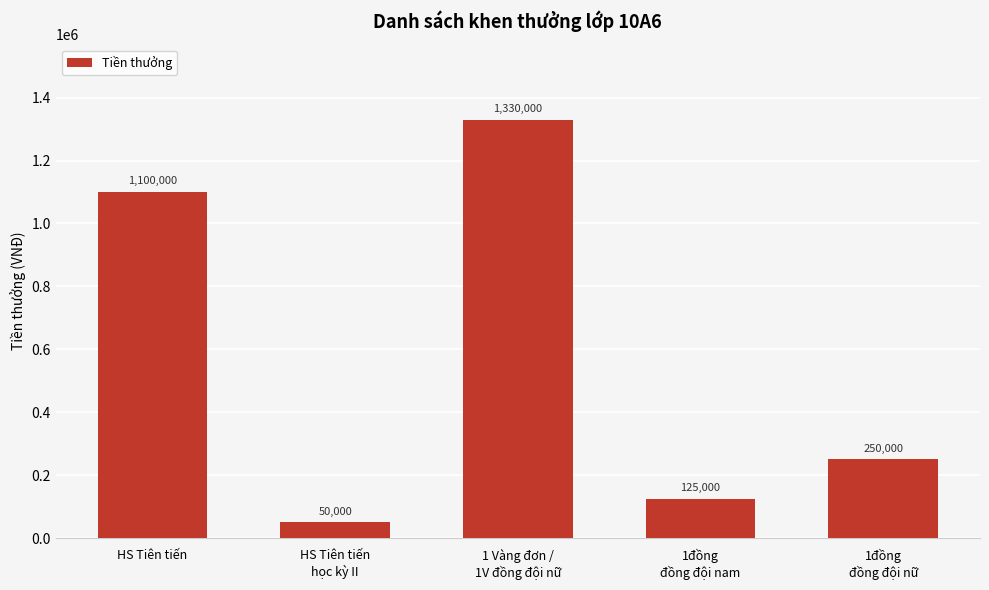

What position from the left is 1 Vàng đơn /
1V đồng đội nữ?

3